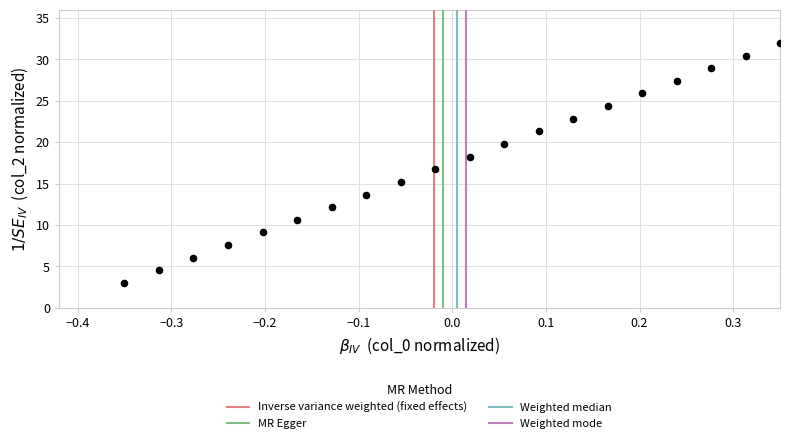

What is the range of X values (max minus min)?

0.7